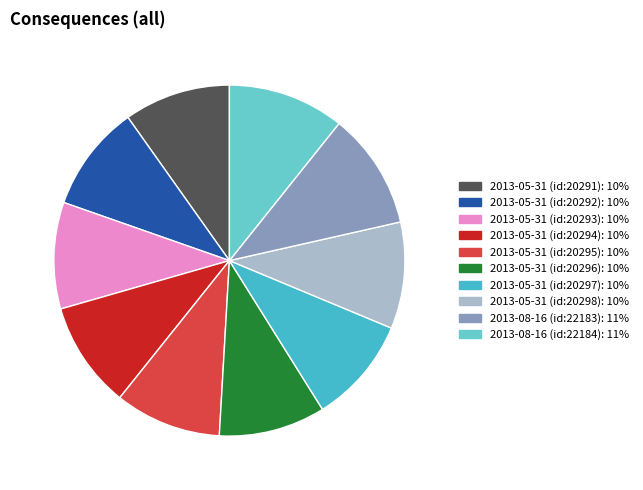

Count the number of slices in the pie.

10